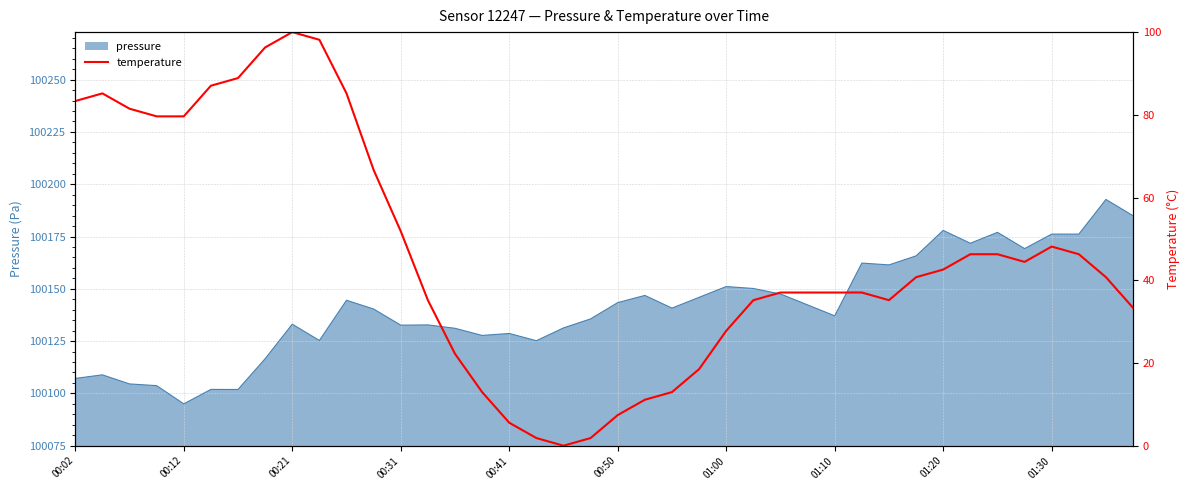

What is the minimum value for pressure?

100095.0